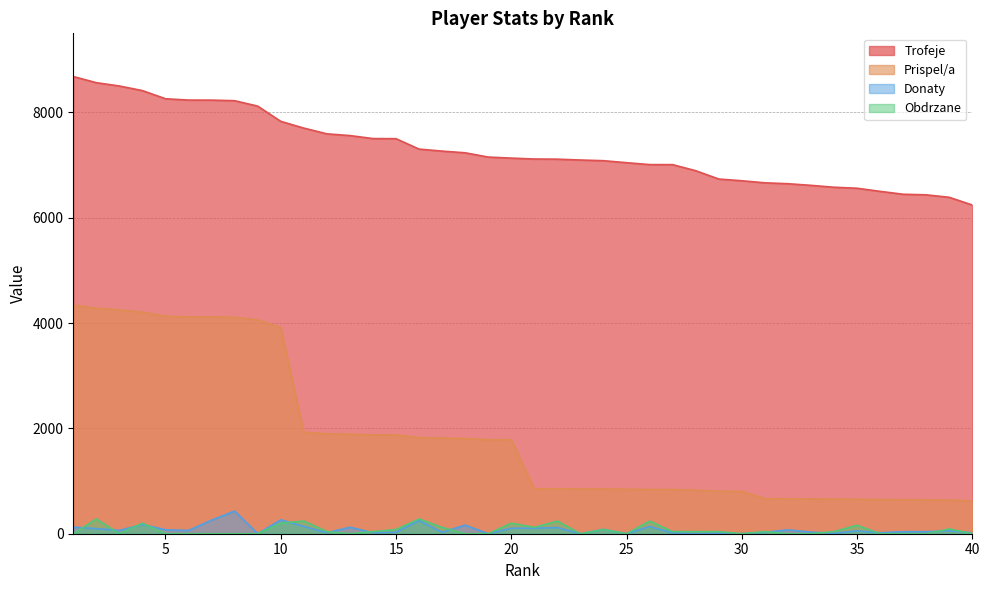

Where is Trofeje nearest to the value 7460?

15